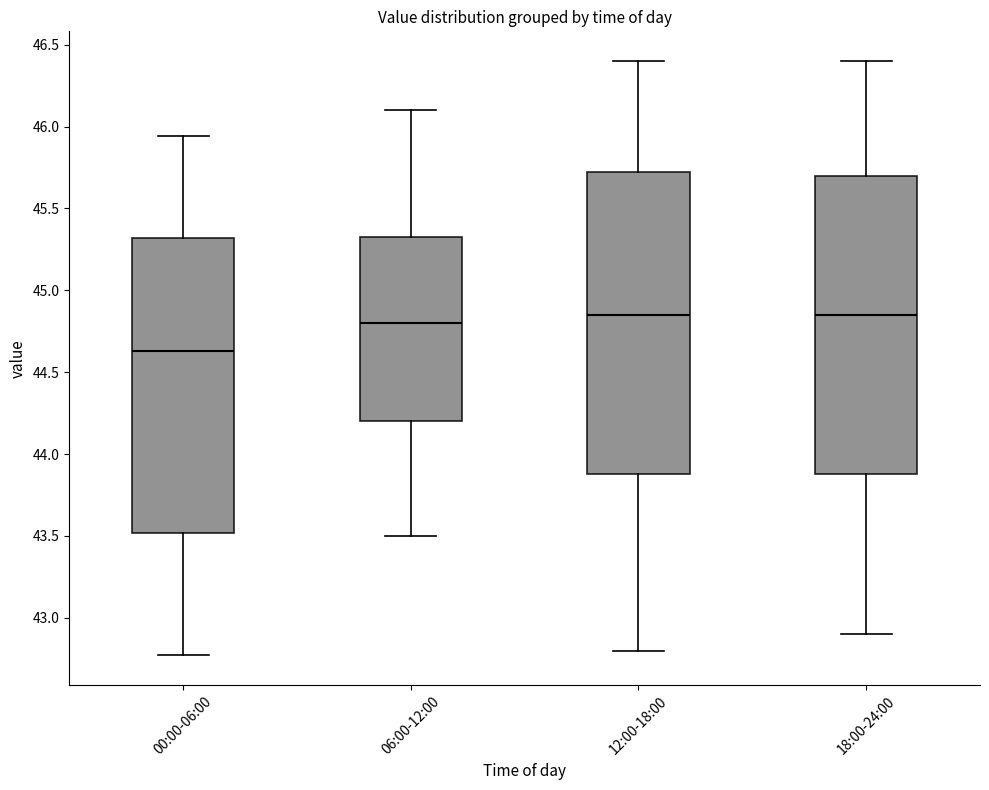

Where does the upper whisker of the box for 12:00-18:00 end on the y-axis? The values are not printed on the chart, so give them approximately, as read against the axis.

46.40